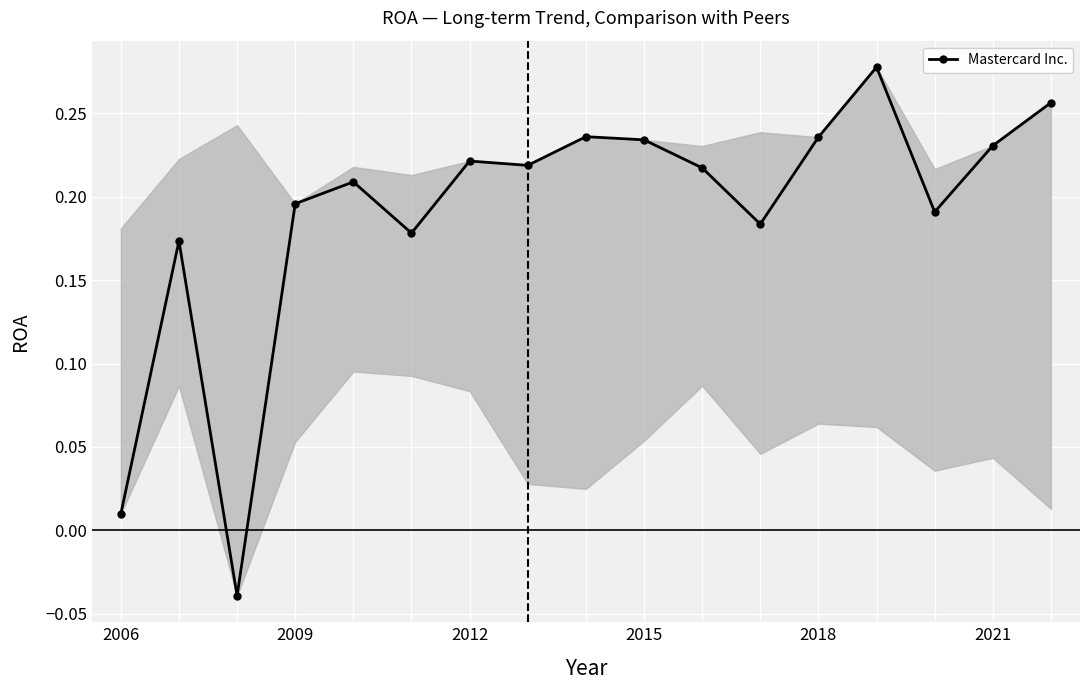

True or false: there are more than 0 points higher than both neighbors.

True